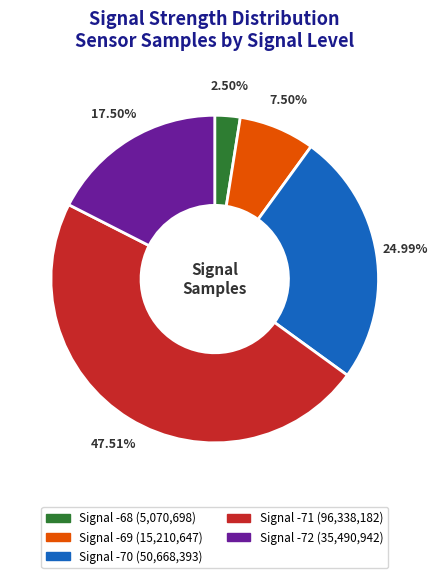

Does any single category account for the majority?

No